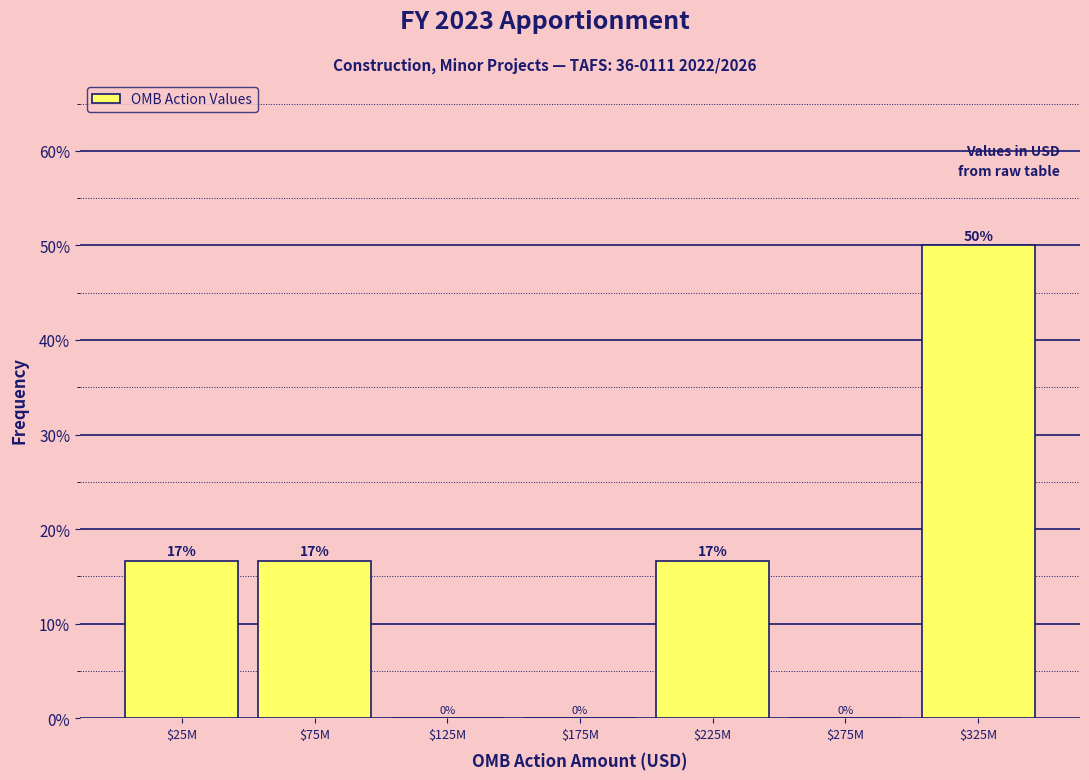

True or false: the data shows 22.5 at $25M.

False